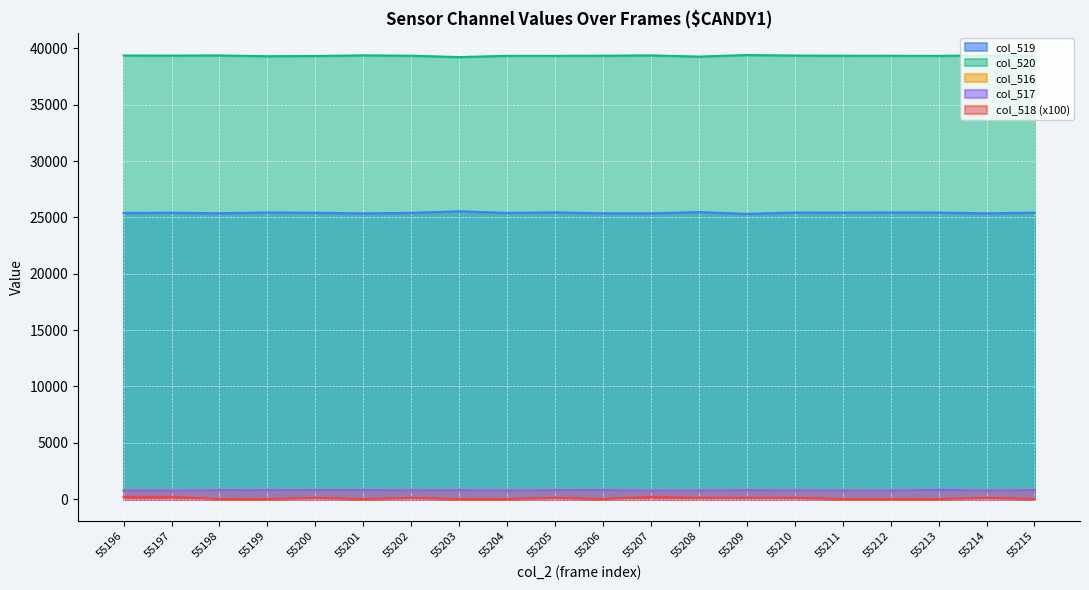

What is the lowest value of the col_517 series?

745